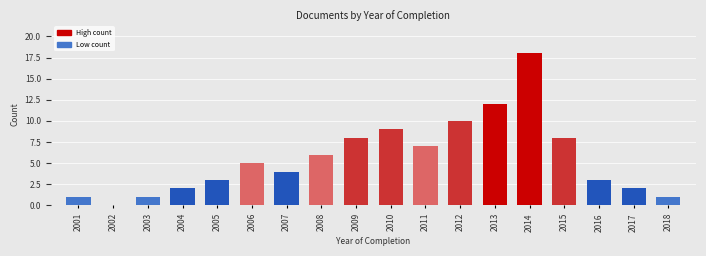

Reading right to left, transcribe all the data shown in this chart.

2018=1	2017=2	2016=3	2015=8	2014=18	2013=12	2012=10	2011=7	2010=9	2009=8	2008=6	2007=4	2006=5	2005=3	2004=2	2003=1	2002=0	2001=1